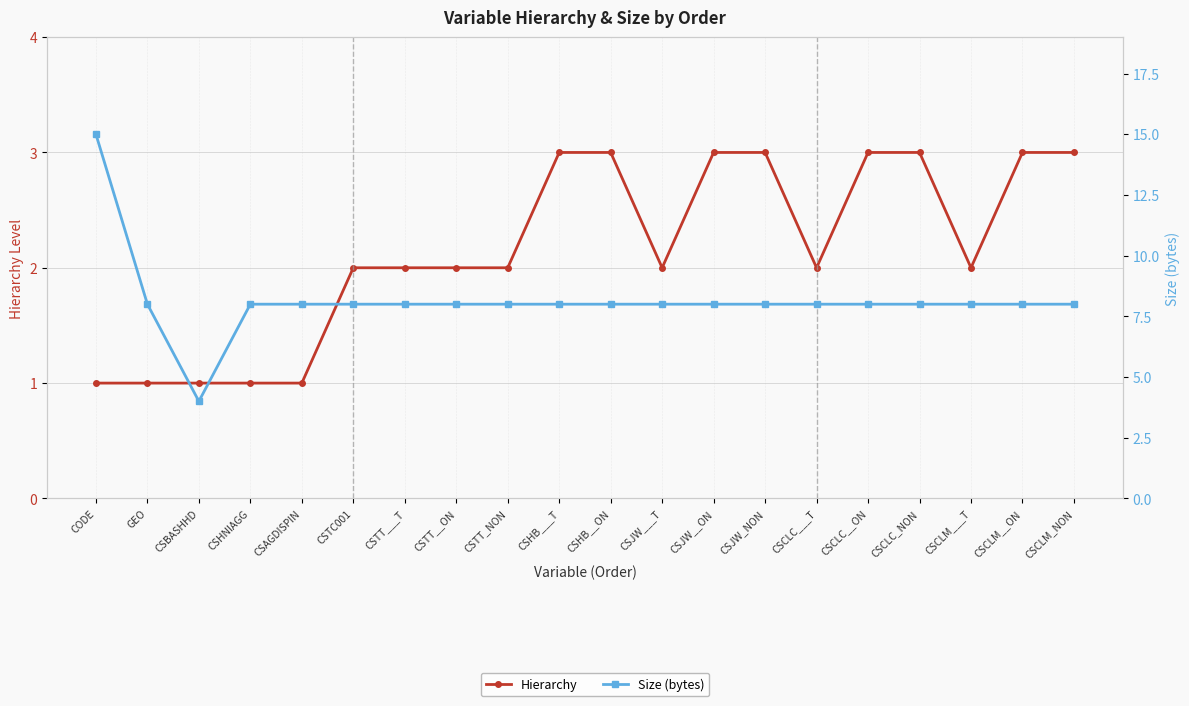

Is this an area chart (filled region under the line)?

No